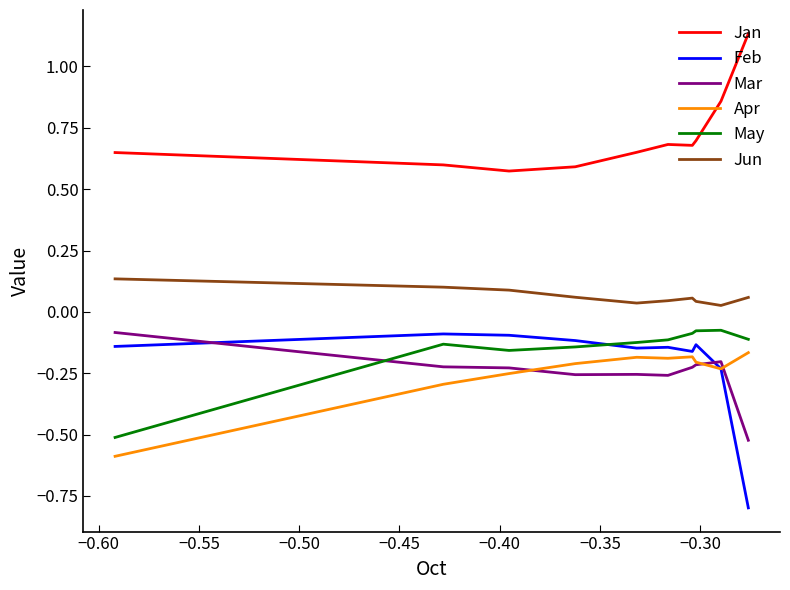

What are all the series names shown in the legend?

Jan, Feb, Mar, Apr, May, Jun